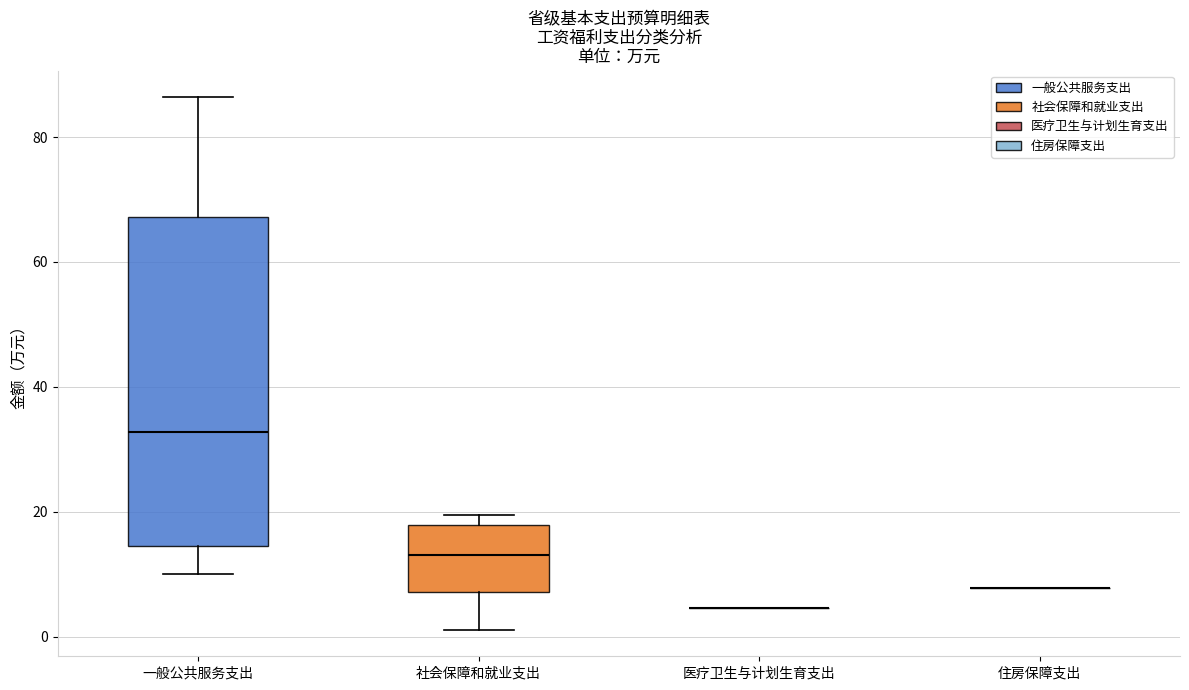

Where is the upper edge of the box for 社会保障和就业支出 on the y-axis? The values are not printed on the chart, so give them approximately, as read against the axis.

18